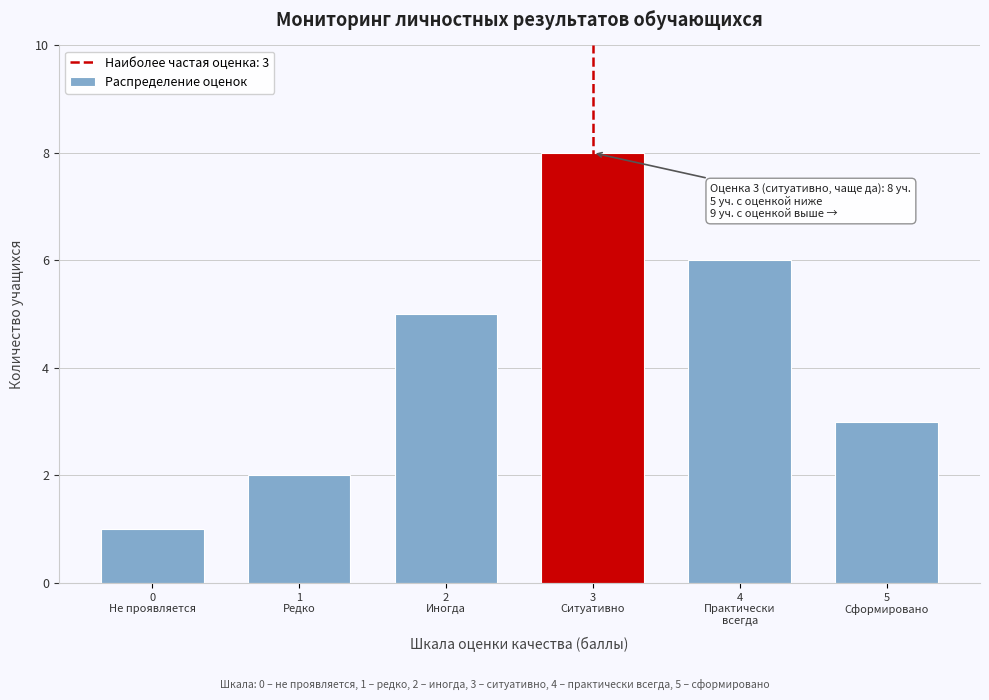

Reading left to right, transcribe all the data shown in this chart.

1	2	5	8	6	3